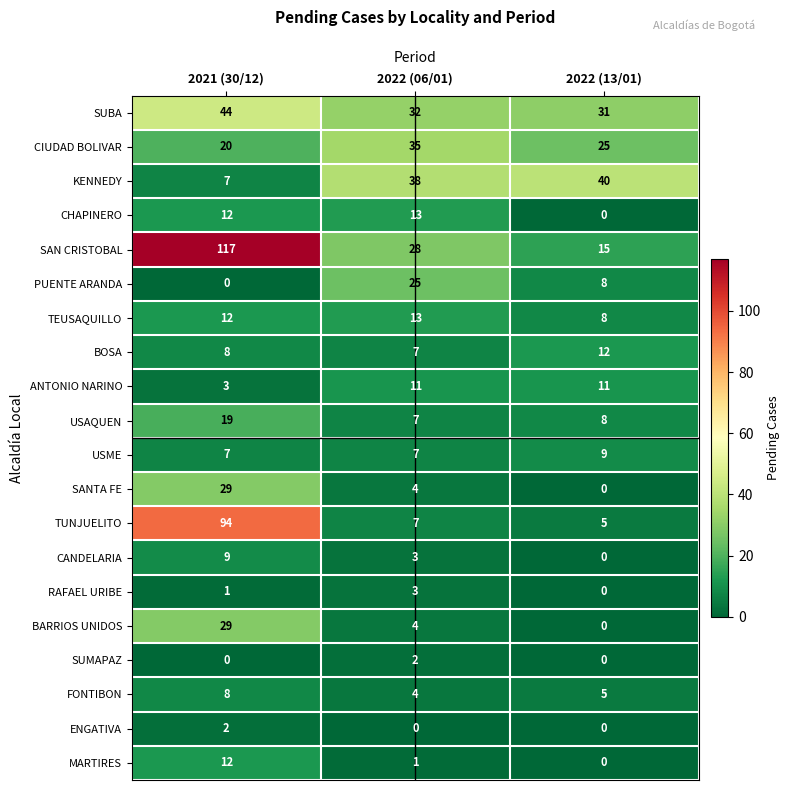

True or false: CIUDAD BOLIVAR has a value of 28 at 2021 (30/12).

False